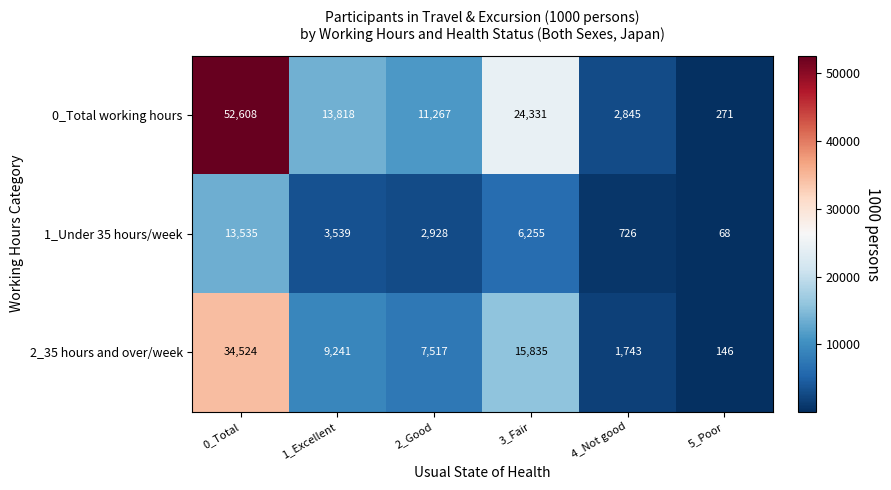

What is the difference between the second highest and minimum values in the 2_35 hours and over/week series?

15689